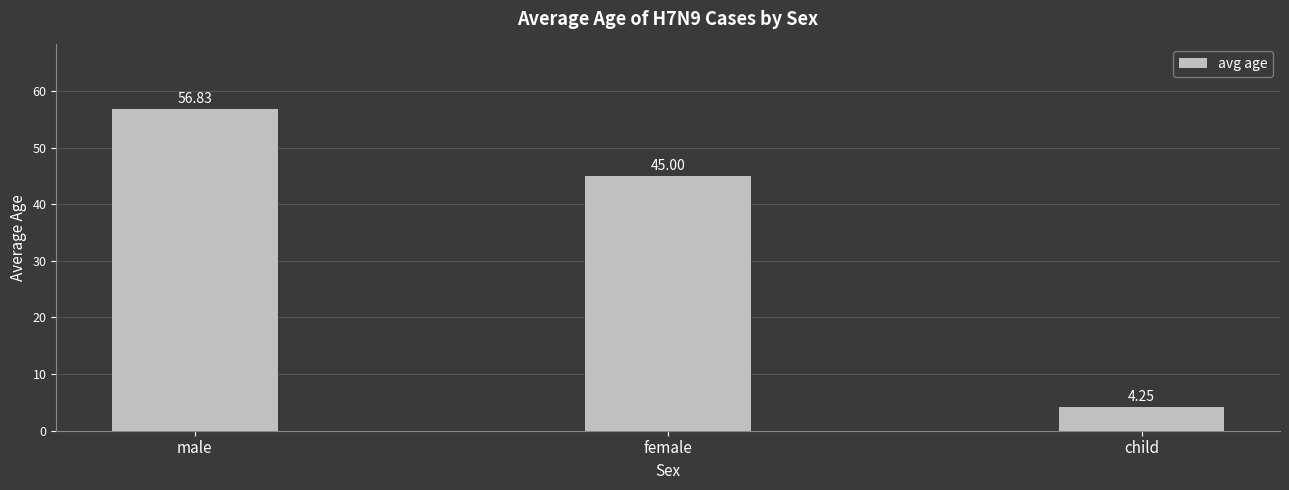

How many bars are there in total?

3